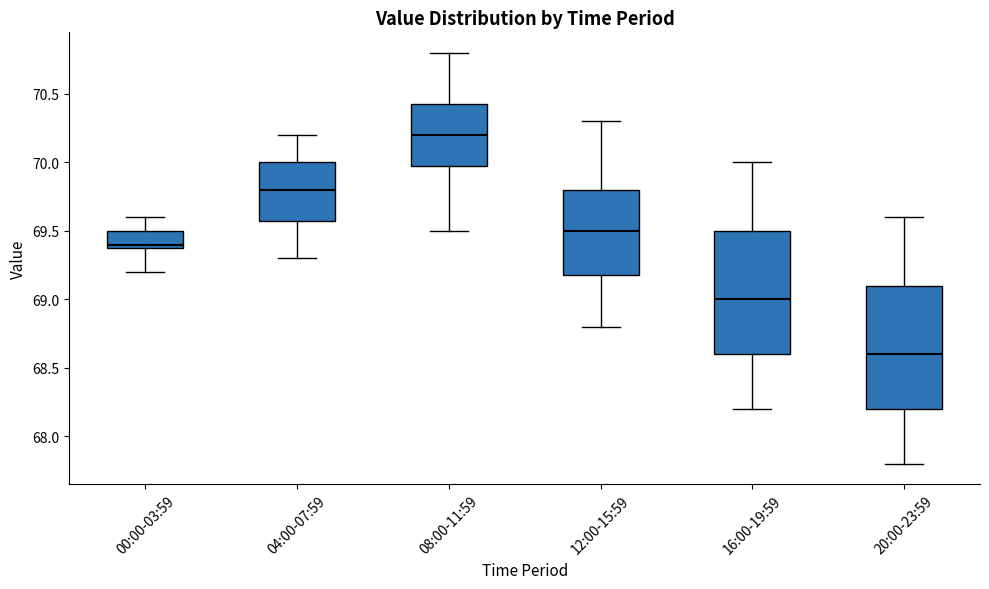

Which box has the lowest median line?

20:00-23:59